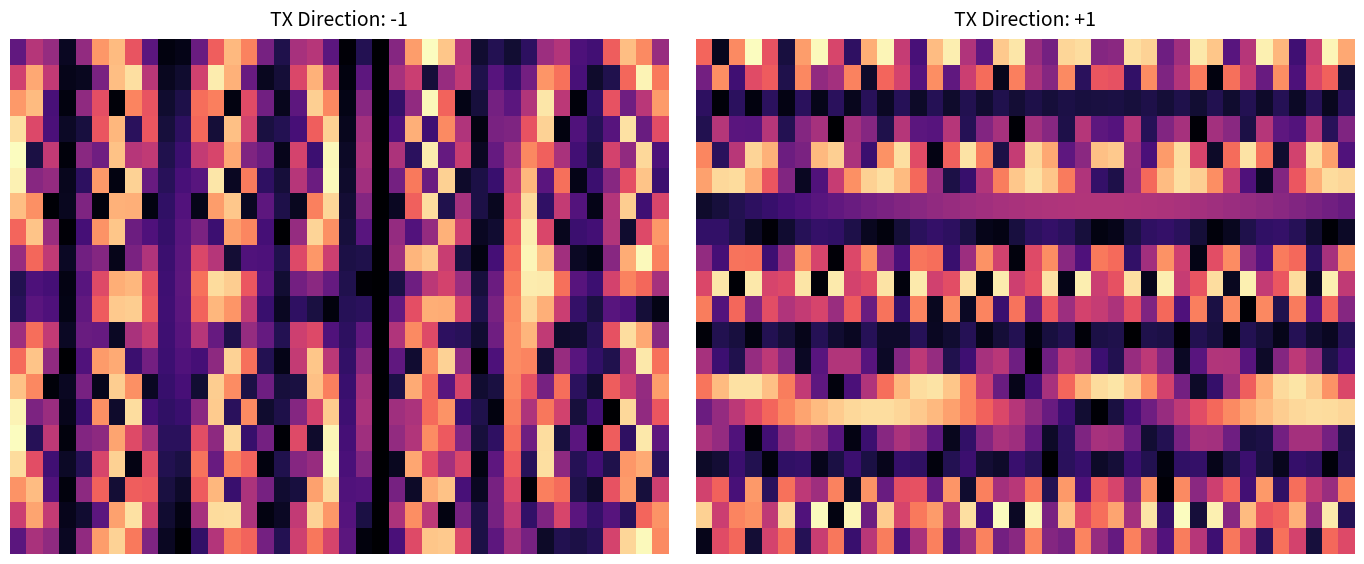

What is the sum of all 10.0 values?

676.6